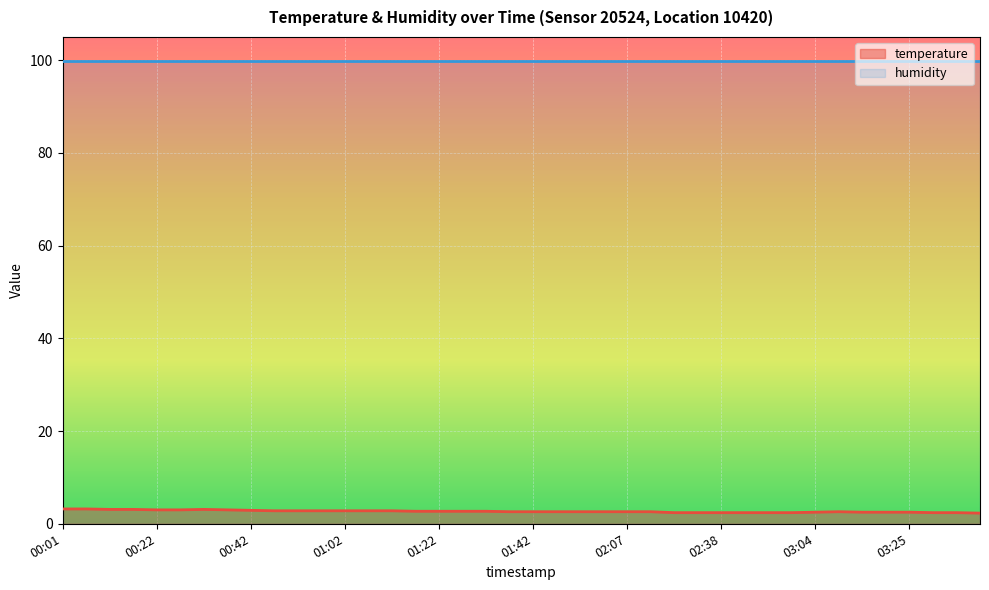

Is it true that the value at 00:22 is 0.8?

False